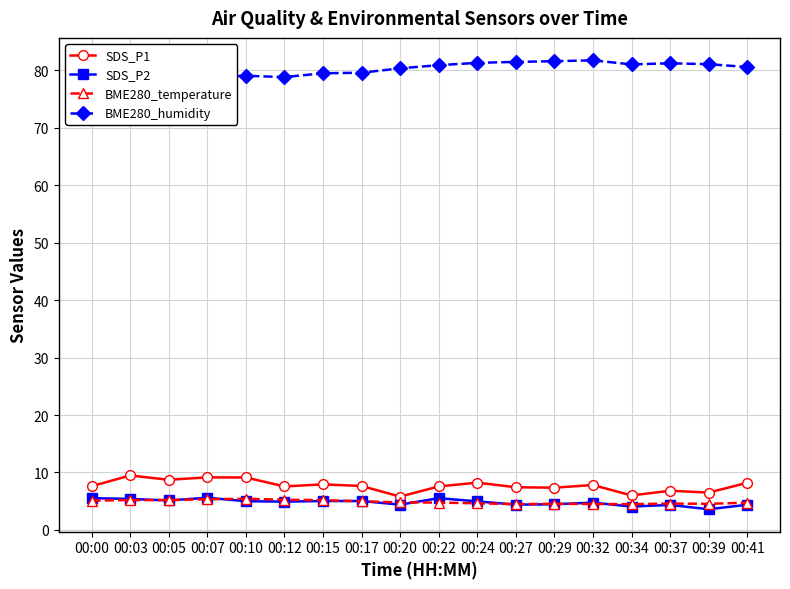

At which category is the sum across all series the highest?

00:24